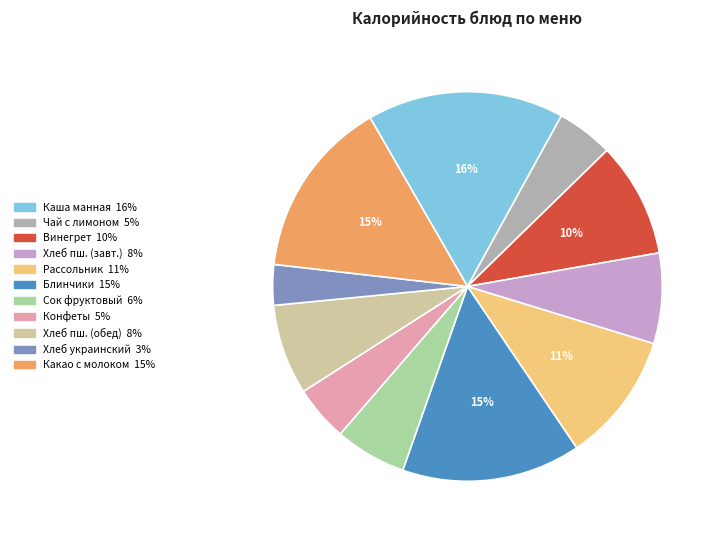

Is there any slice that represents more than half of the pie?

No